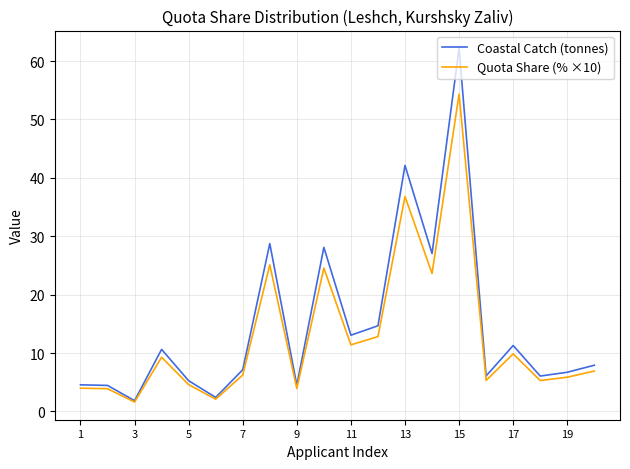

What is the highest value of the Coastal Catch (tonnes) series?

62.2